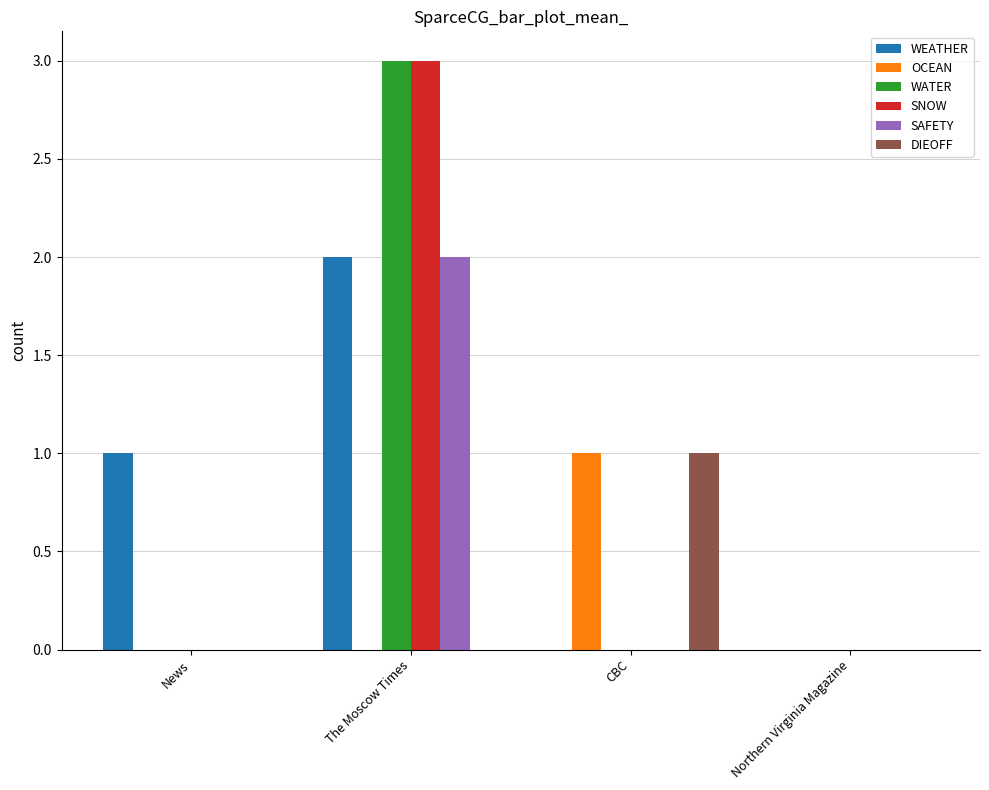

Reading left to right, list all the values displayed in this chart.

WEATHER: 1	2	0	0
OCEAN: 0	0	1	0
WATER: 0	3	0	0
SNOW: 0	3	0	0
SAFETY: 0	2	0	0
DIEOFF: 0	0	1	0